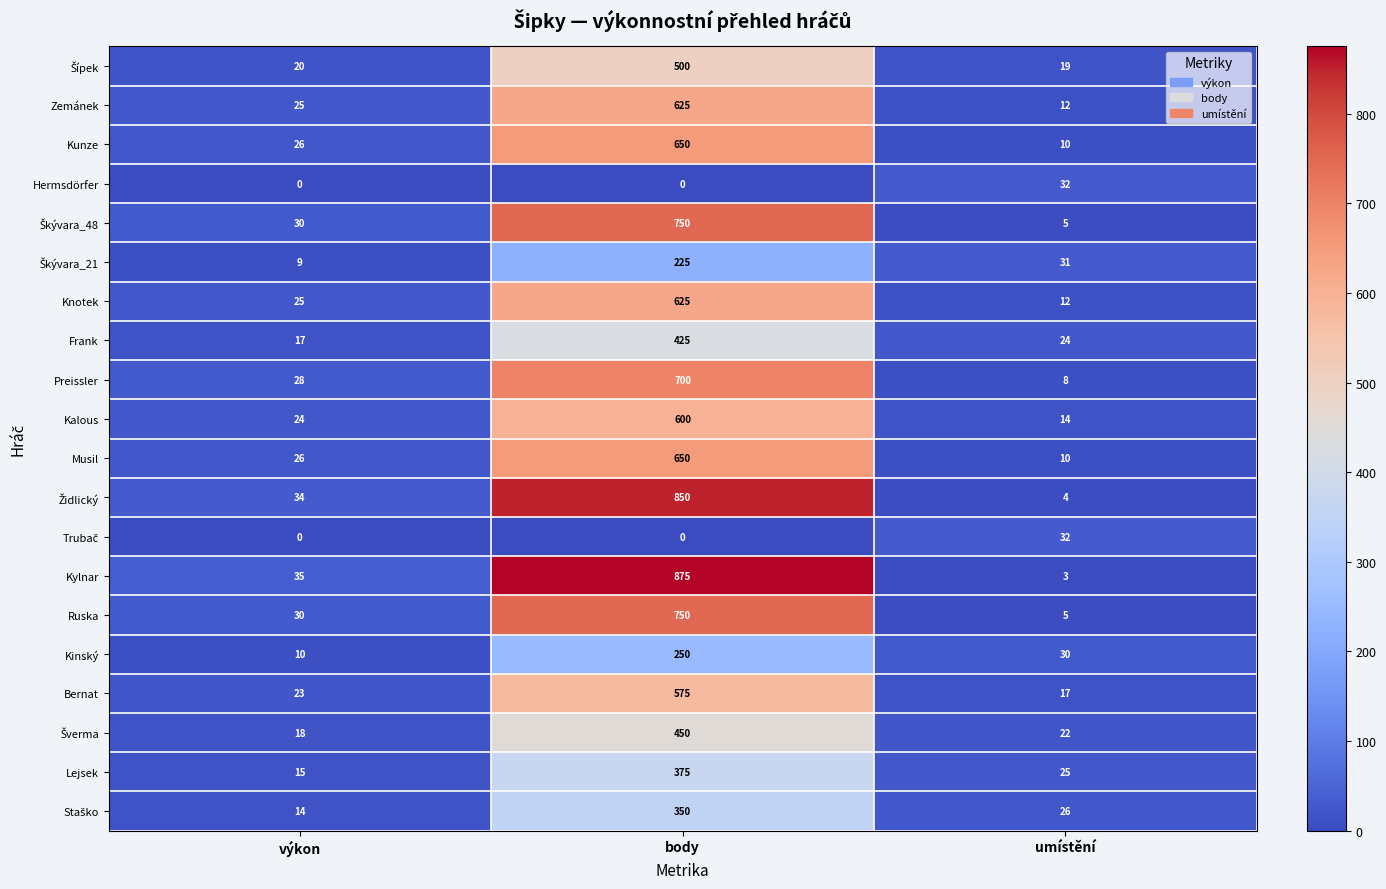

How many categories are shown in the chart?

3